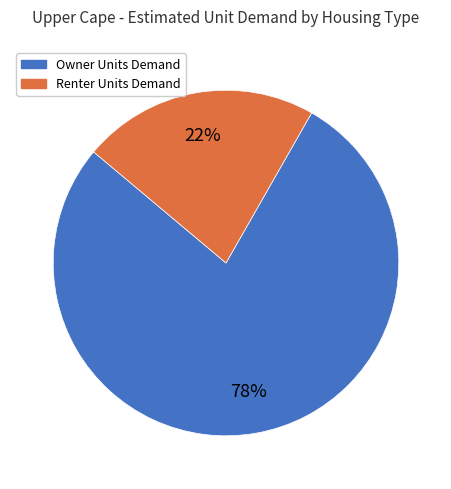

To the nearest percent, what percentage of the pie is Owner Units Demand?

78%